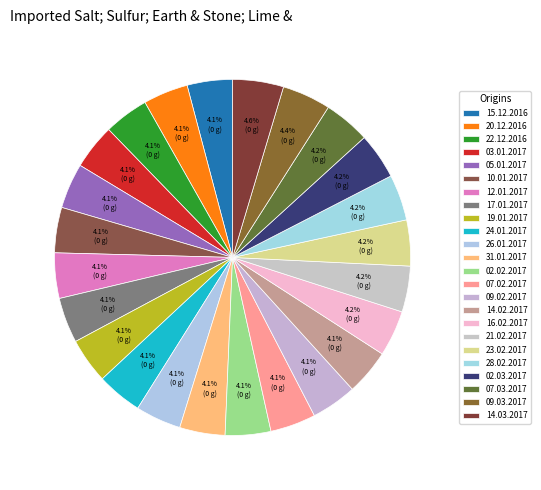

What percentage is the 14.03.2017 slice, to the nearest percent?

5%